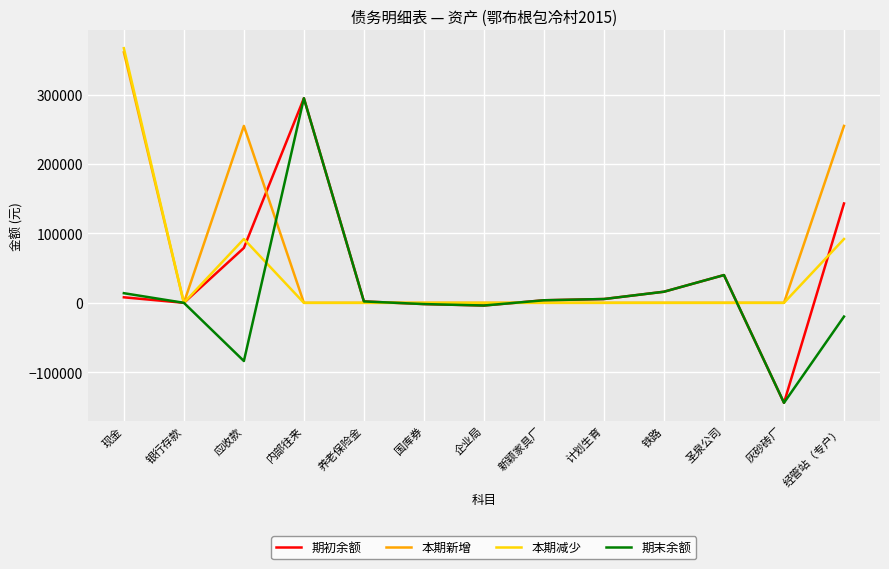

What is the sum of all 本期减少 values?

551000.0